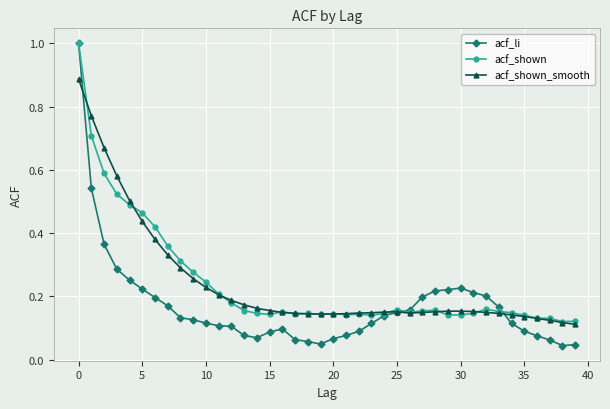

At how many categories does at least one series exceed 0?

40